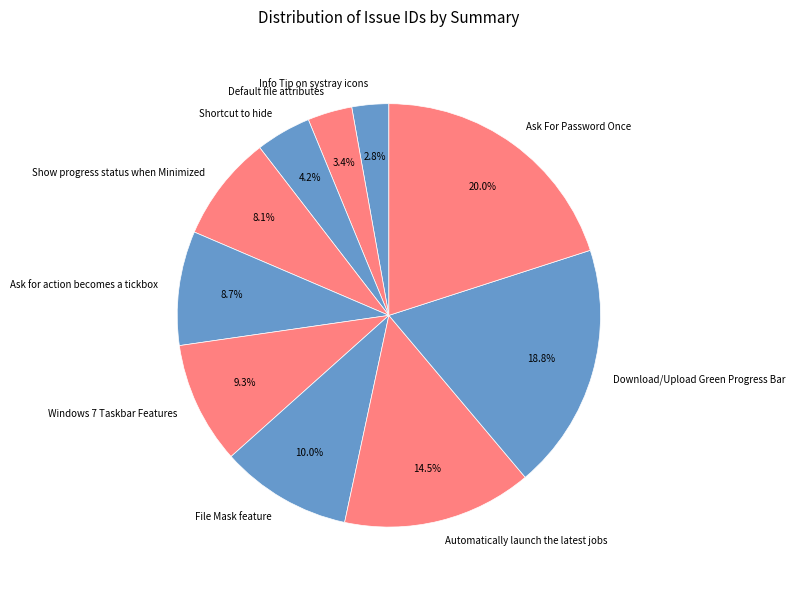

Does any single category account for the majority?

No